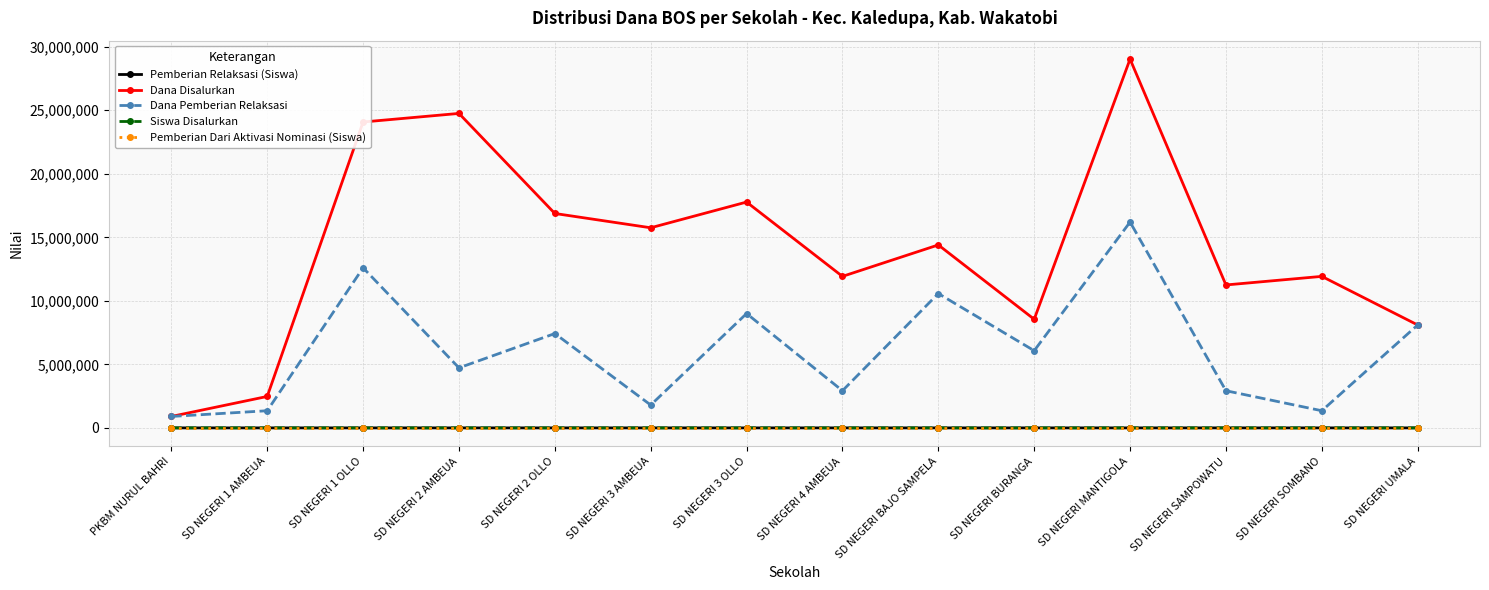

How many lines are shown in the chart?

5